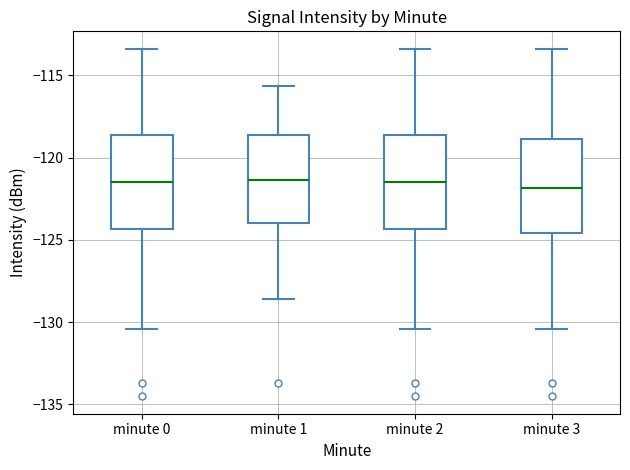

Reading left to right, read every box against the y-axis: the position of its median line, the range the box covers, and the ends of its whiskers. The values are not printed on the chart, so give them approximately, as read against the axis.

minute 0: median -121.5, box -124.5 to -118.5, whiskers -130.5 to -113.5
minute 1: median -121.5, box -124.0 to -118.5, whiskers -128.5 to -115.5
minute 2: median -121.5, box -124.5 to -118.5, whiskers -130.5 to -113.5
minute 3: median -122.0, box -124.5 to -119.0, whiskers -130.5 to -113.5